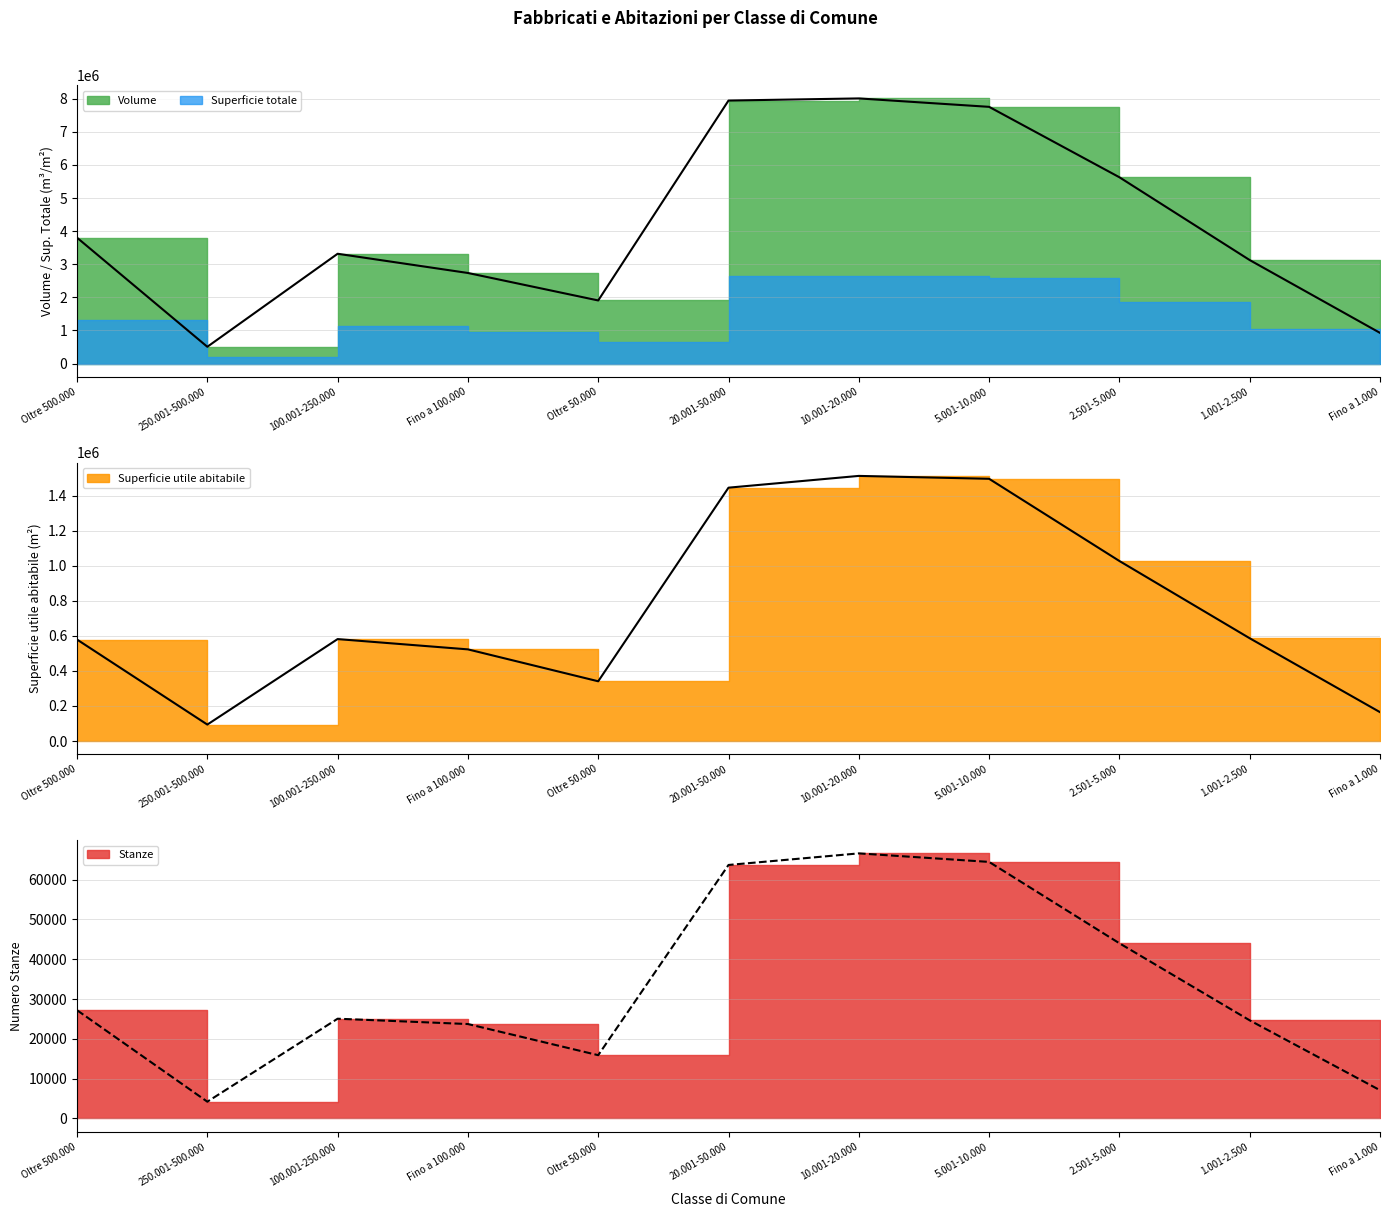

How many values in the Volume series are below 3316549?

5